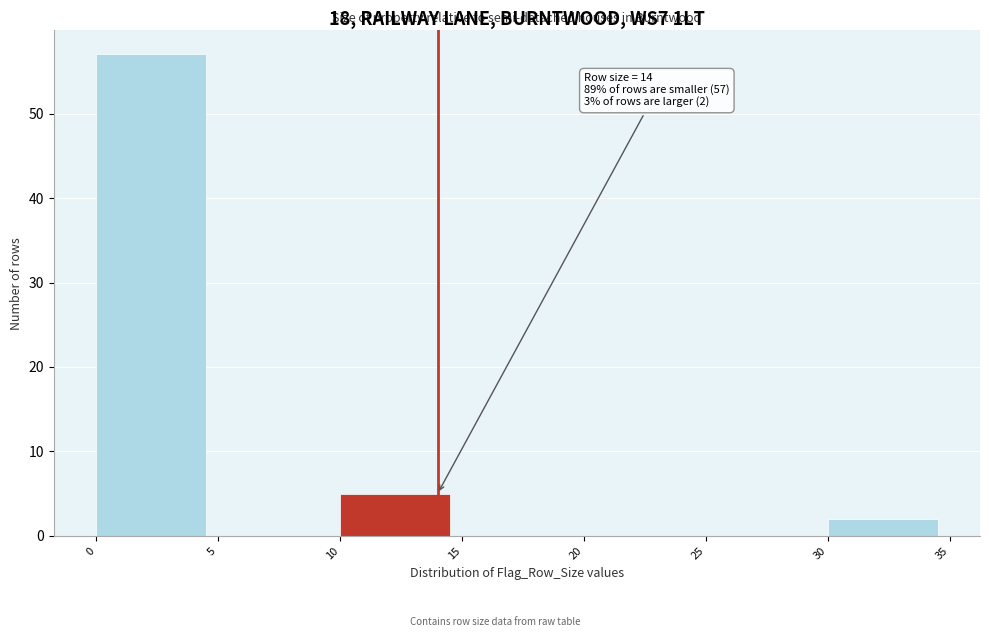

Which range on the x-axis has the tallest bar?

0 to 5